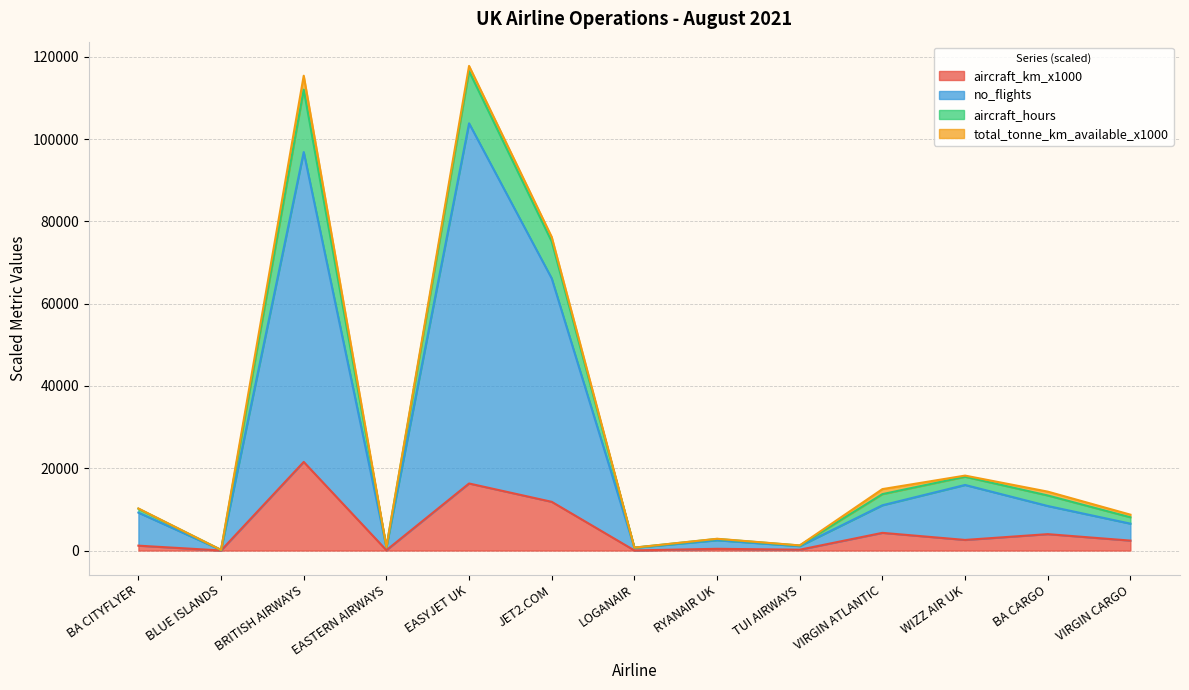

What is the label of the 1st point from the right?

VIRGIN CARGO